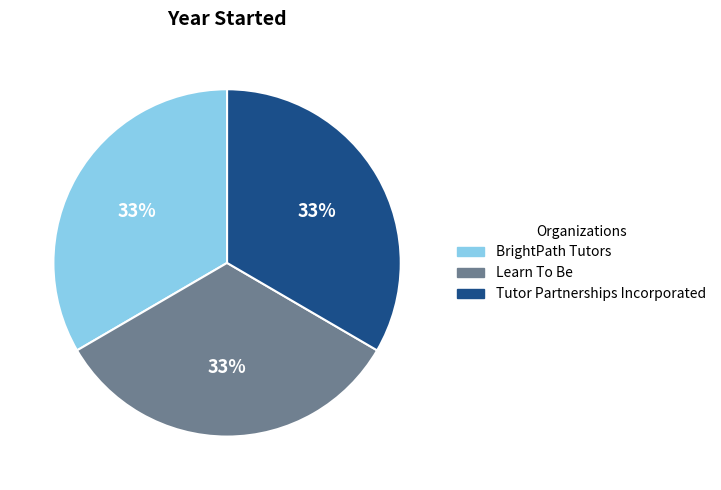

Approximately how many times larger is the value at Tutor Partnerships Incorporated compared to Learn To Be?

1.0